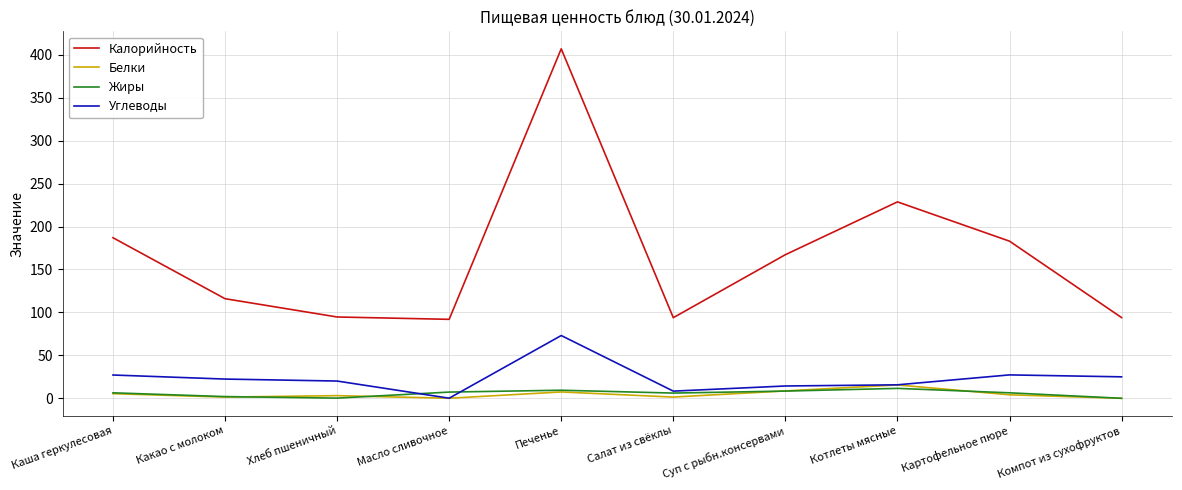

Is the value of Белки at Печенье greater than the value of Углеводы at Какао с молоком?

No